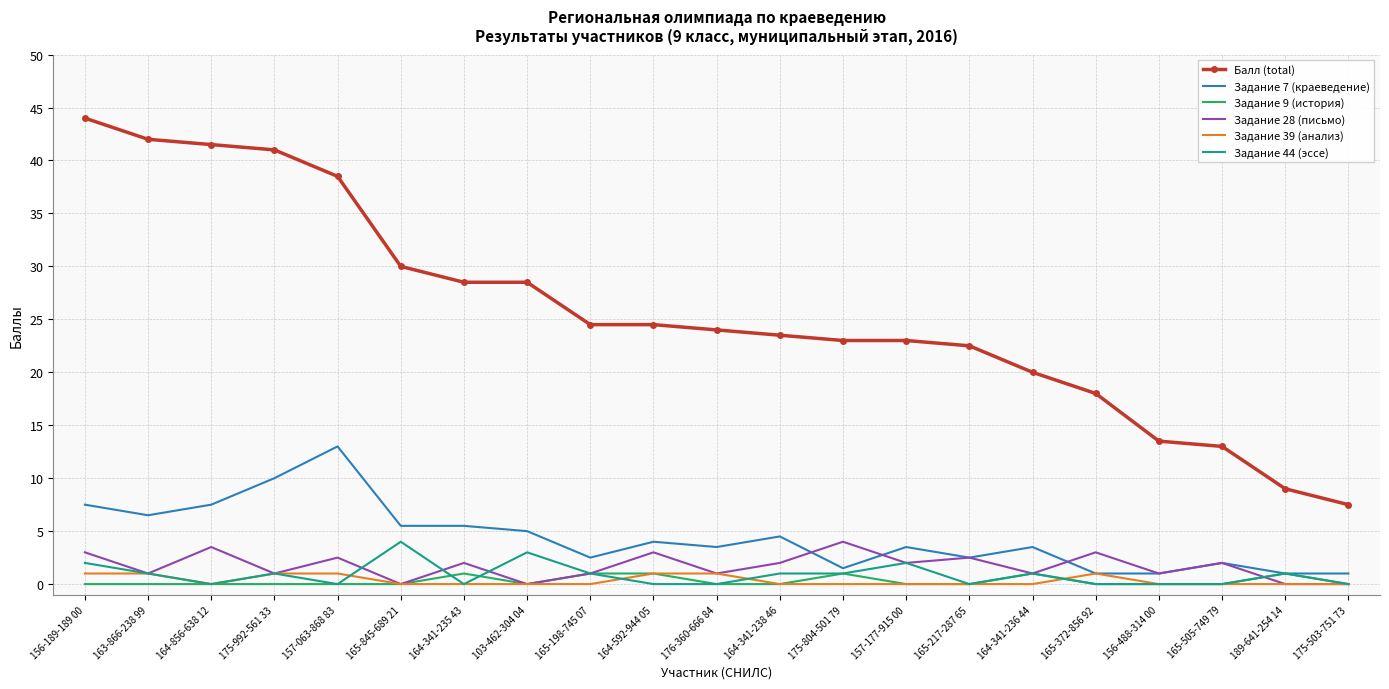

True or false: Задание 44 (эссе) and Балл (total) cross at least once.

False